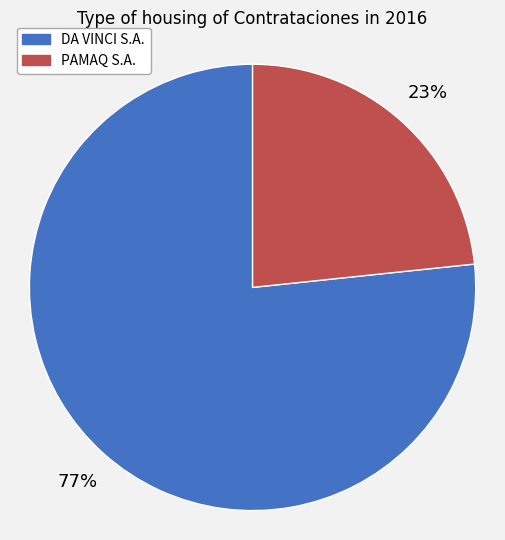

To the nearest percent, what is the combined percentage of PAMAQ S.A. and DA VINCI S.A.?

100%